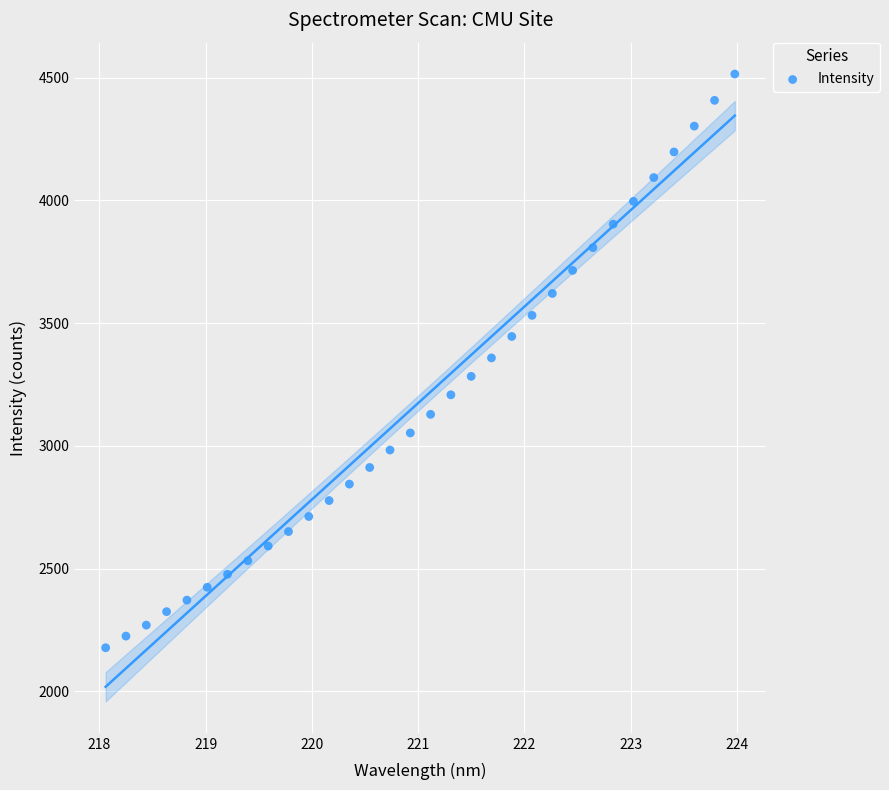

What is the range of X values (max minus min)?

5.9